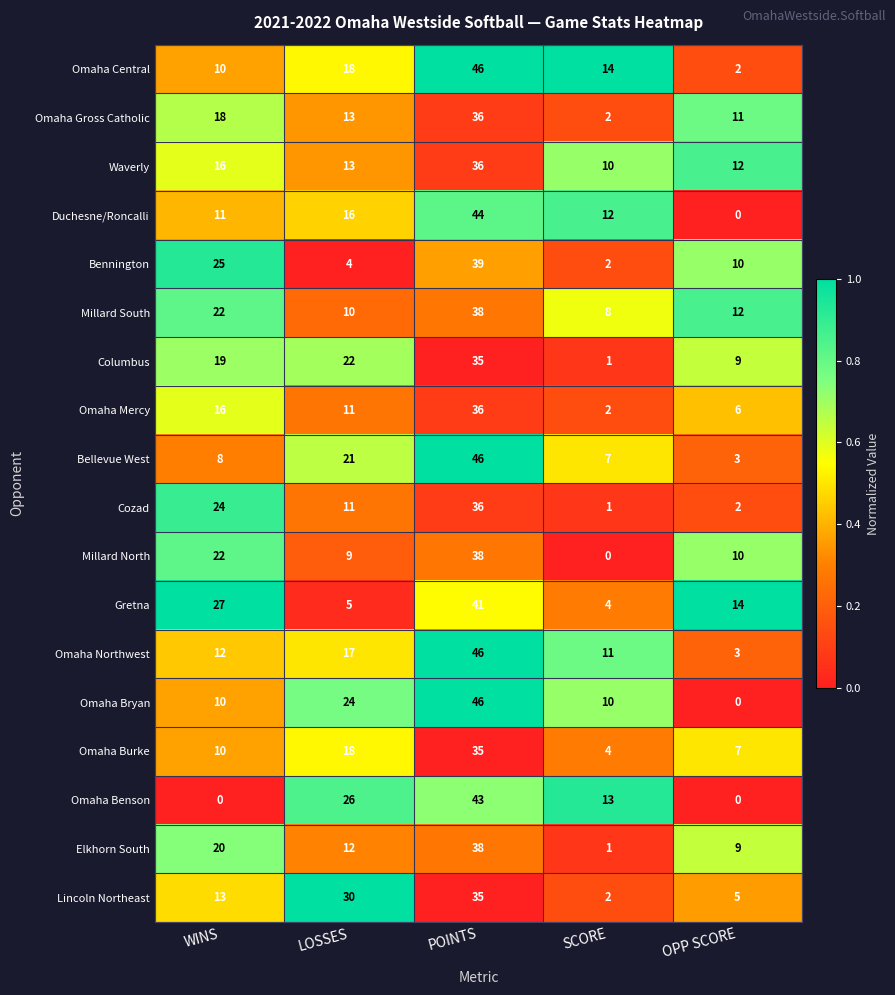

At which category does the chart reach its peak across all series?

POINTS